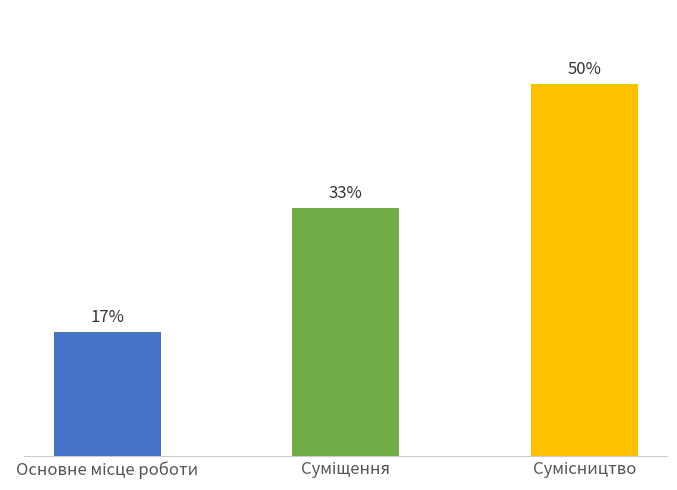

What is the difference between the values at Основне місце роботи and Сумісництво?

33.3